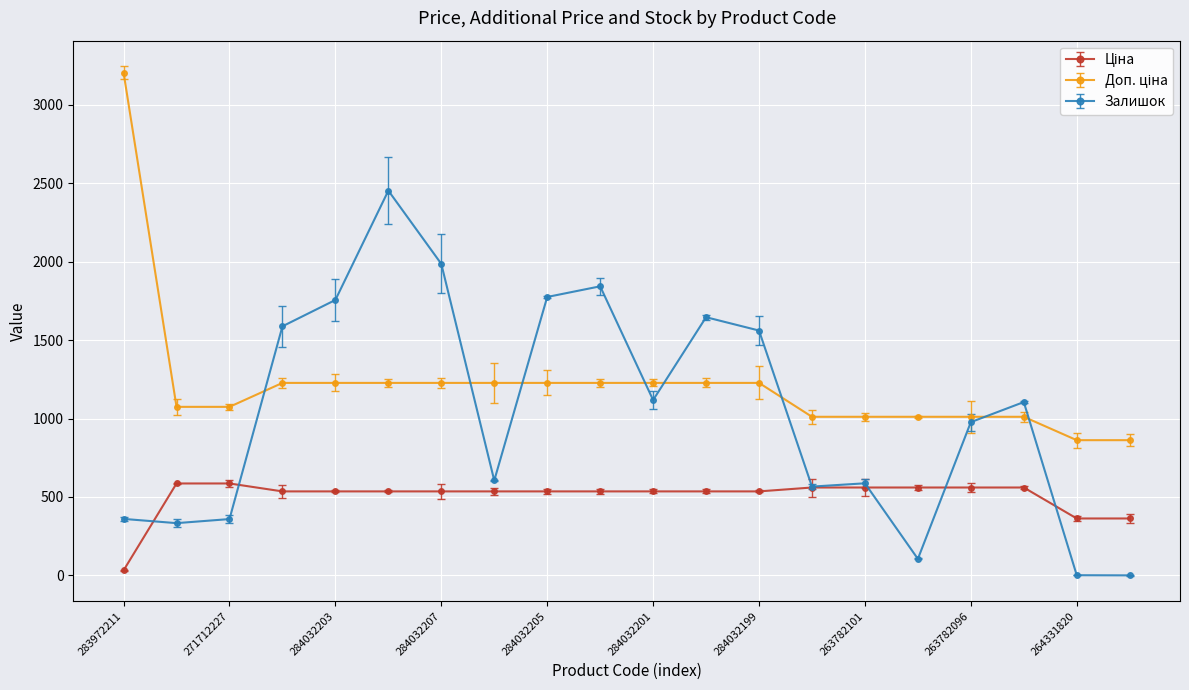

Does the chart have visible grid lines?

Yes